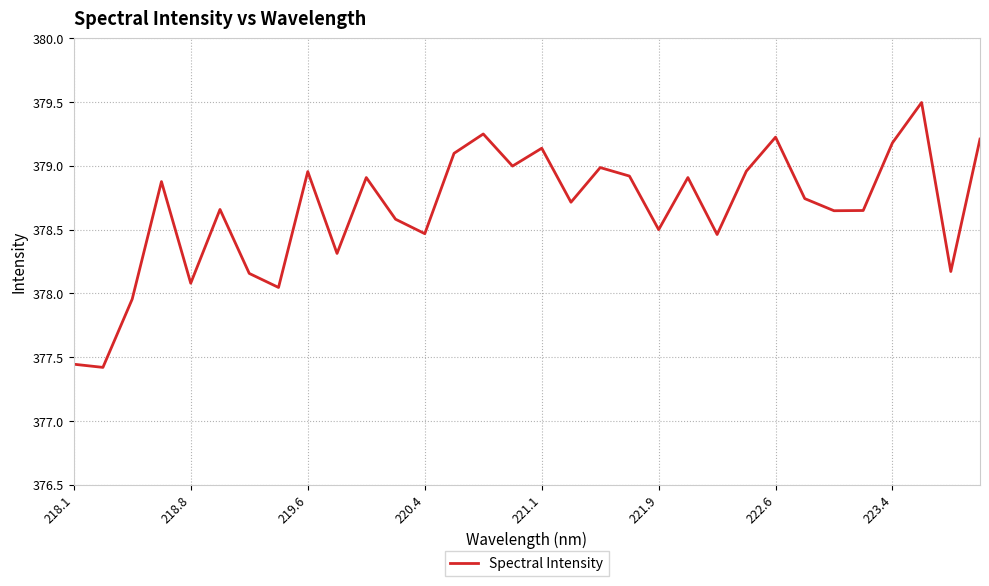

What is the difference between the maximum and minimum values?

2.1